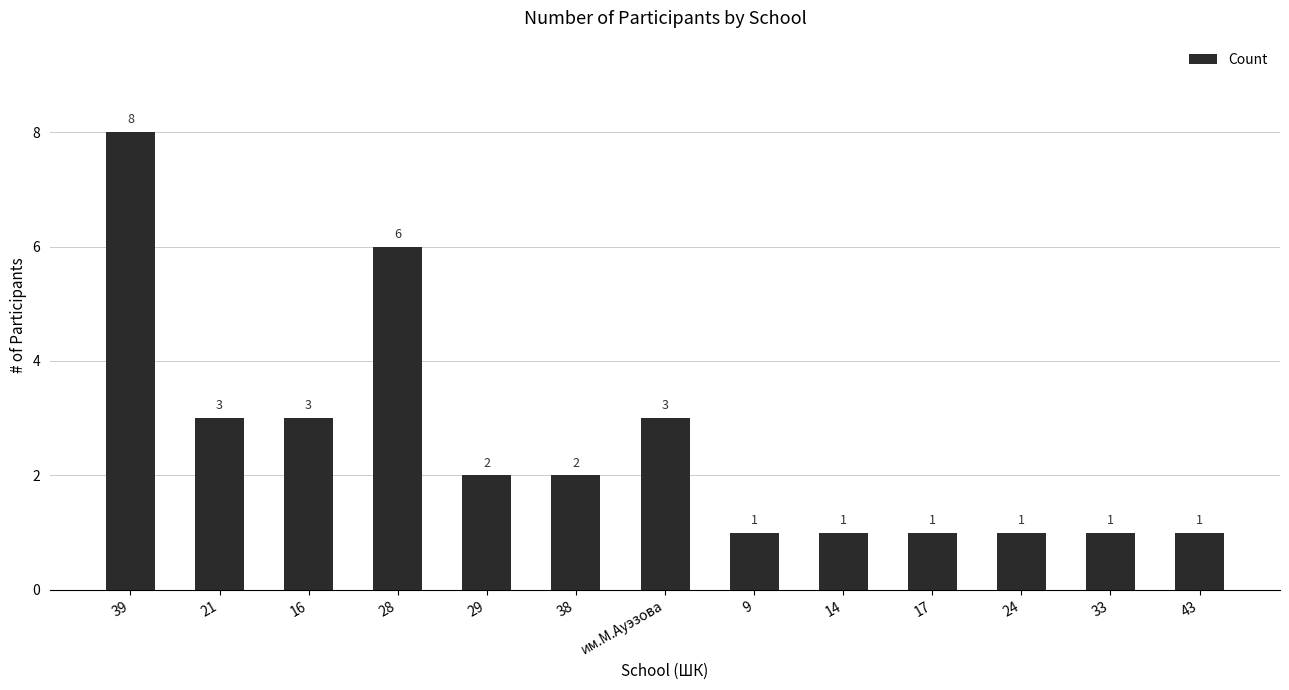

Reading left to right, list all the values displayed in this chart.

39=8	21=3	16=3	28=6	29=2	38=2	им.М.Ауэзова=3	9=1	14=1	17=1	24=1	33=1	43=1